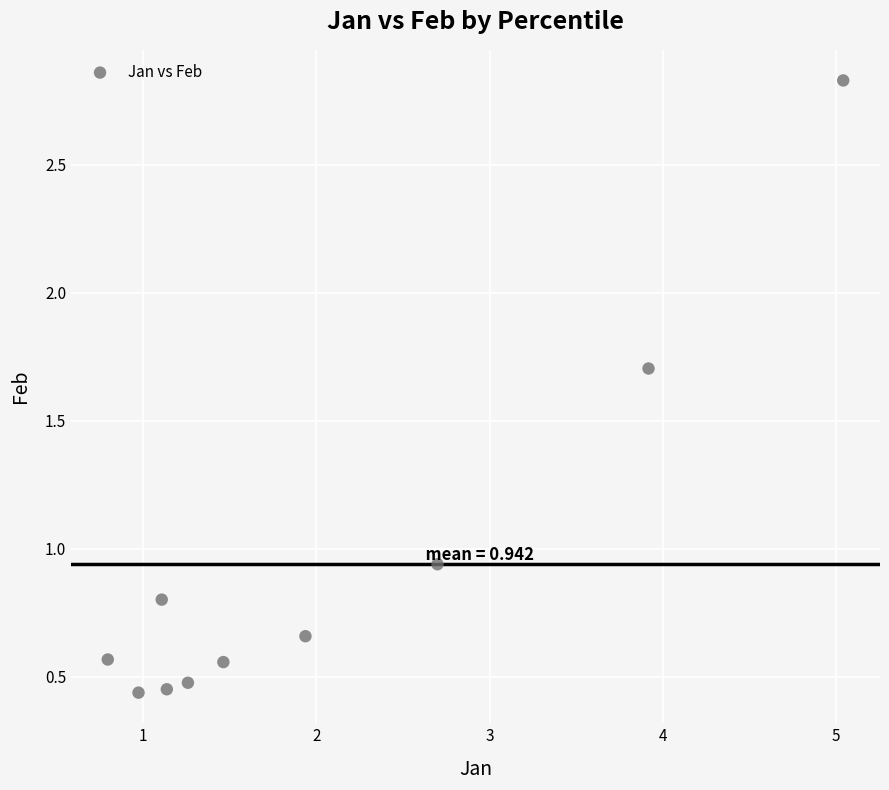

What is the range of Y values (max minus min)?

2.4